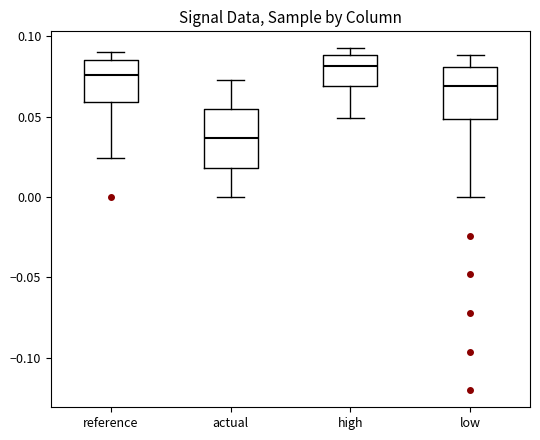

Where is the lower edge of the box for low on the y-axis? The values are not printed on the chart, so give them approximately, as read against the axis.

0.050